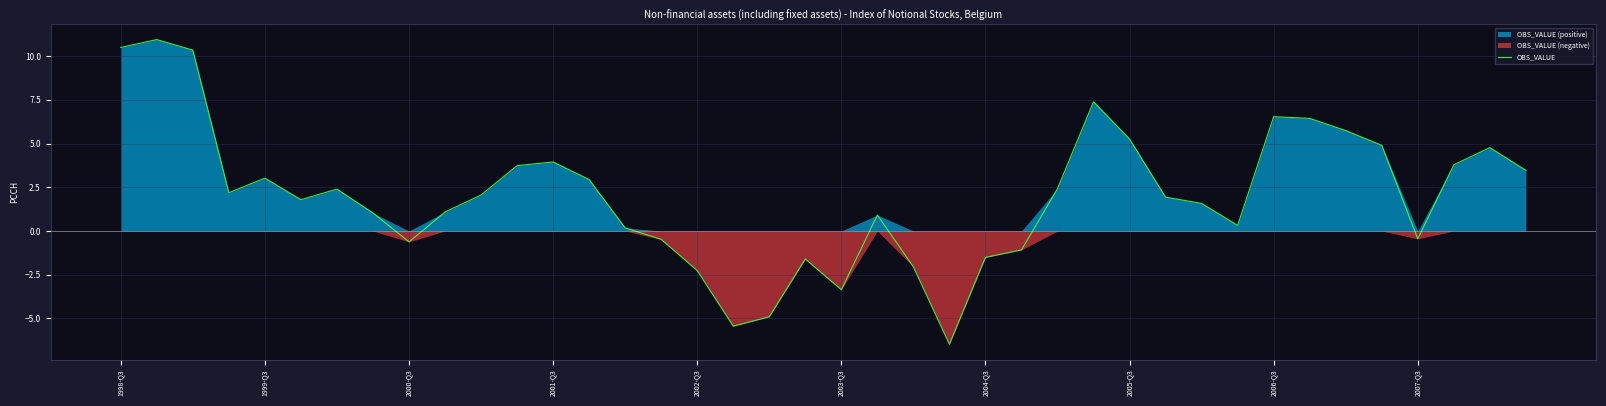

Is it true that OBS_VALUE equals -3.4 at 2003-Q3?

True